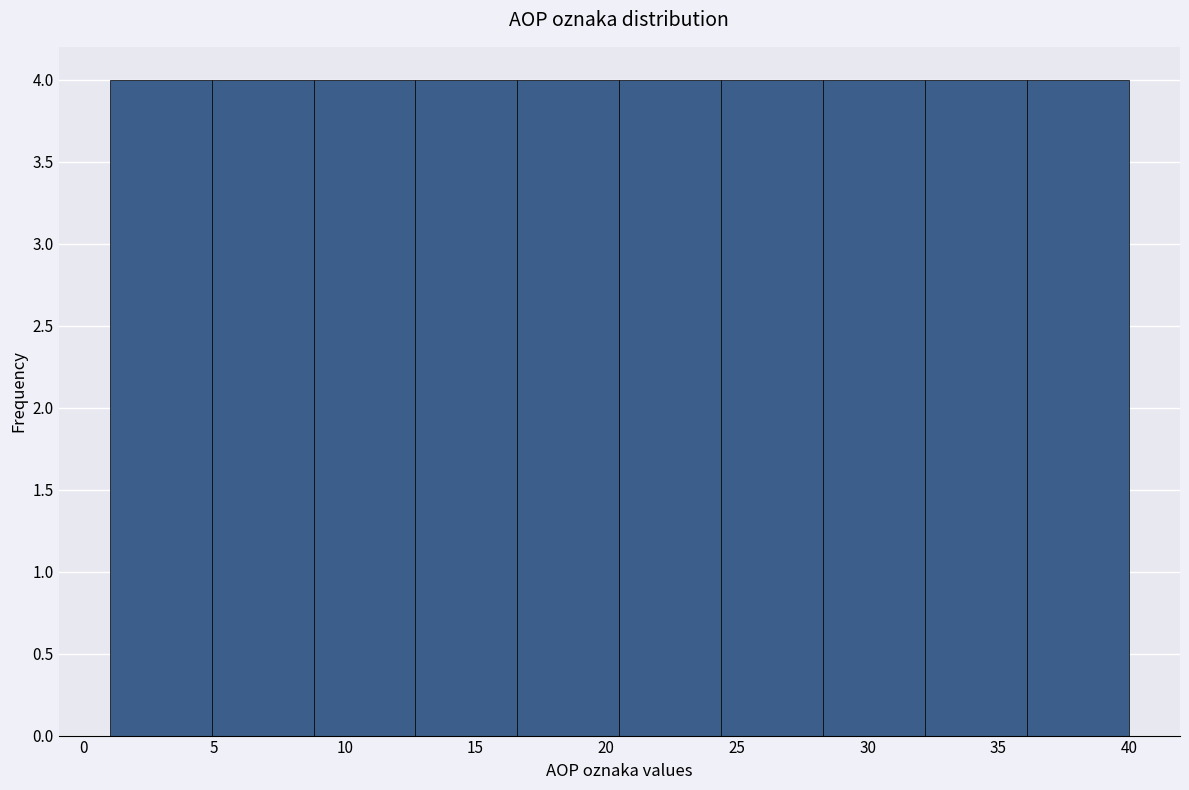

Reading left to right, list every bar in this chart as the range it spans on the x-axis followed by its height. Neither the bar edges nor the heights are printed on the chart, so give them approximately, as read against the axes.

1.0 to 4.9: 4
4.9 to 8.8: 4
8.8 to 12.7: 4
12.7 to 16.6: 4
16.6 to 20.5: 4
20.5 to 24.4: 4
24.4 to 28.3: 4
28.3 to 32.2: 4
32.2 to 36.1: 4
36.1 to 40.0: 4